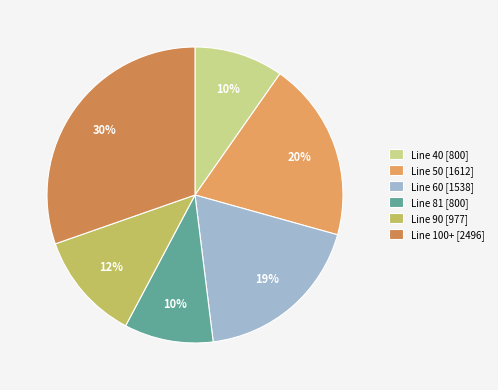

Which slice is the smallest?

40